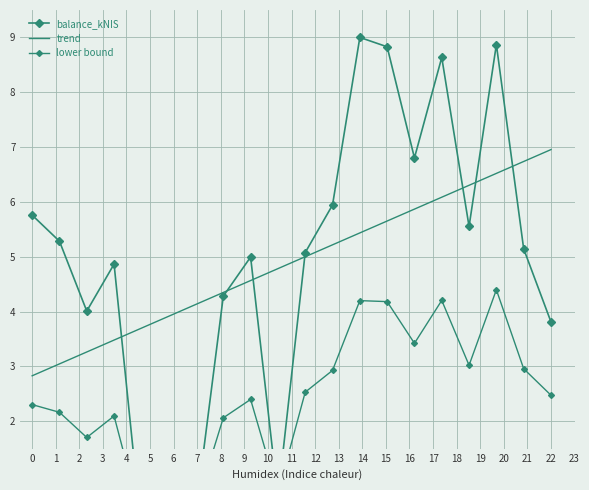

The value of trend at 14 is 7.7. True or false?

False